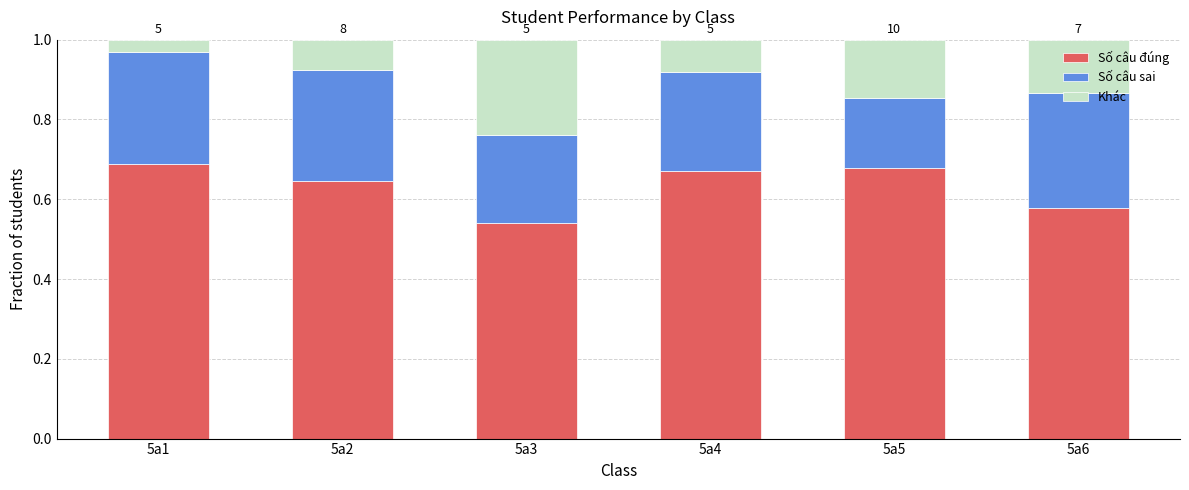

What are all the series names shown in the legend?

Số câu đúng, Số câu sai, Khác